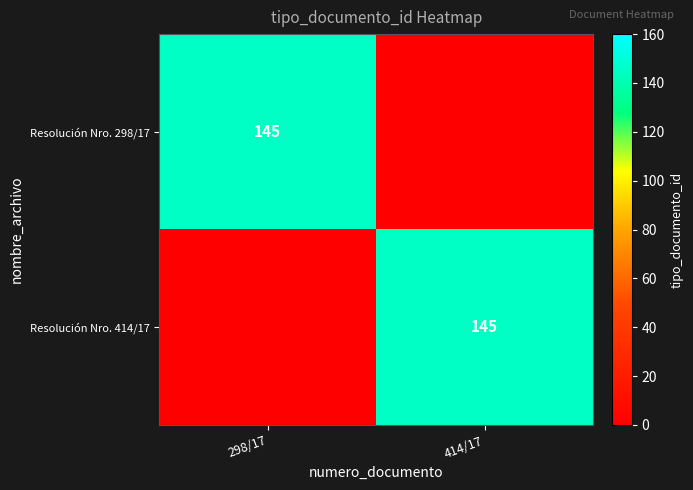

Which series has the largest total across all categories?

Resolución Nro. 298/17